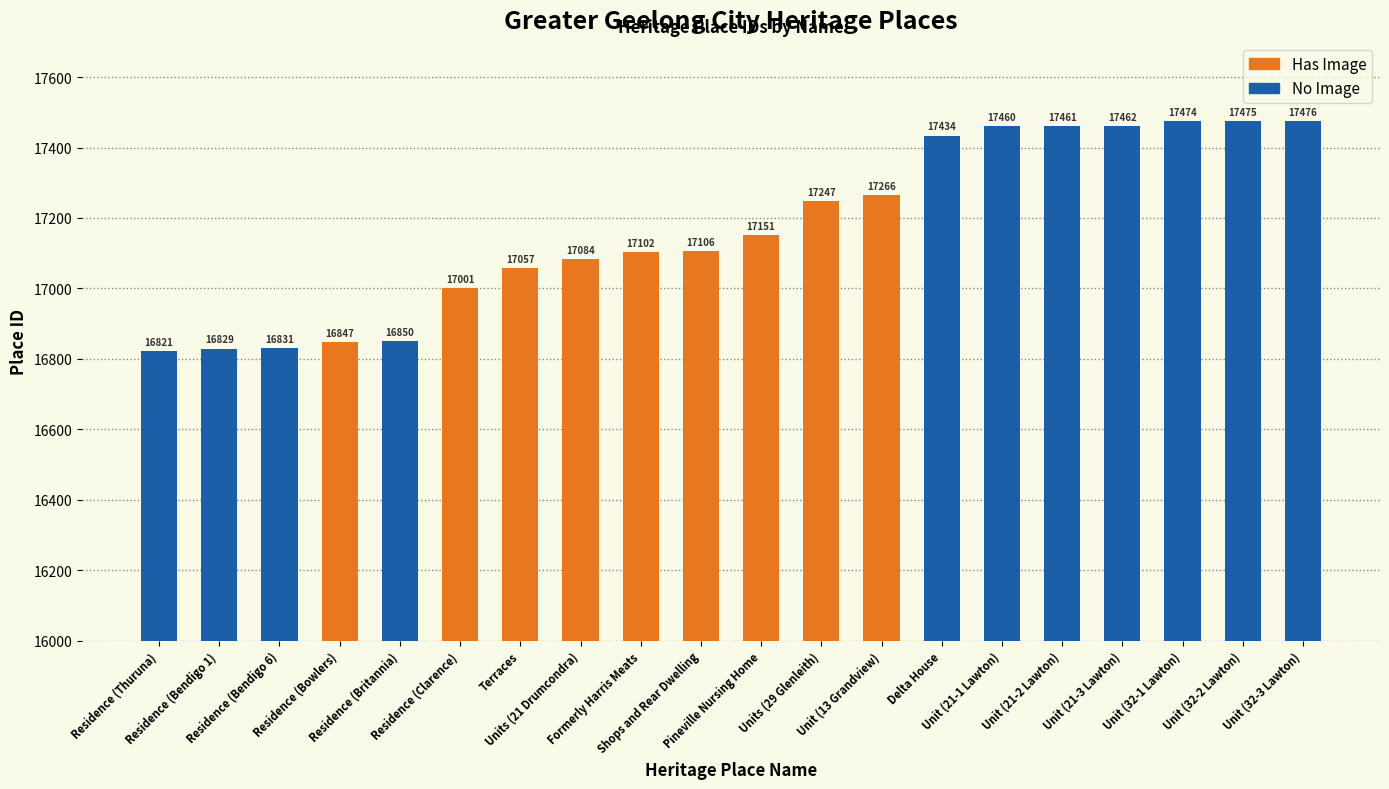

The chart shows a value of 17476 at Unit (32-3 Lawton). True or false?

True